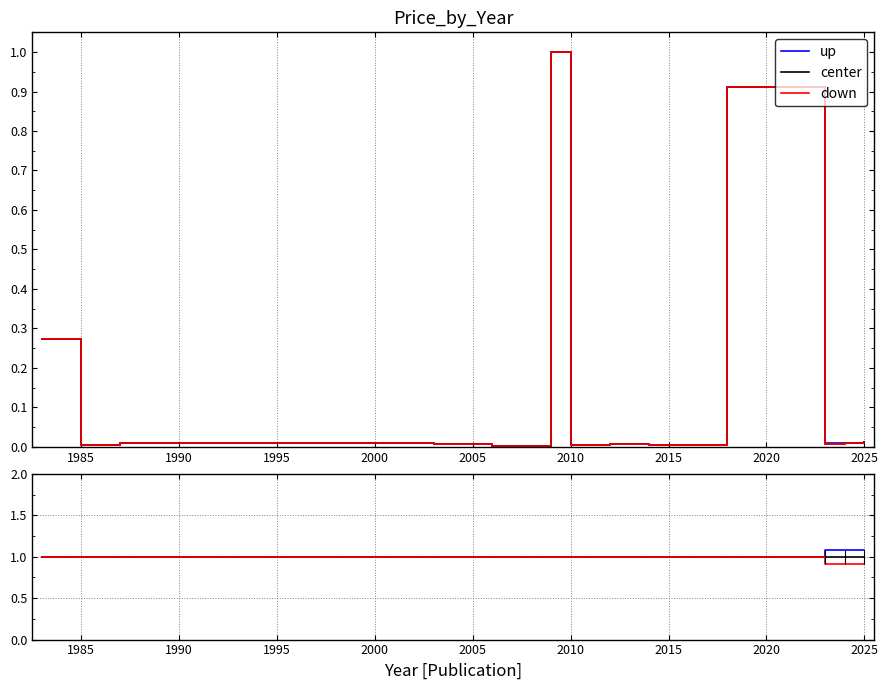

Reading right to left, transcribe all the data shown in this chart.

up: 1.1	1.1	1.1	1.0	1.0	1.0	1.0	1.0	1.0	1.0	1.0	1.0	1.0	1.0
center: 1.0	1.0	1.0	1.0	1.0	1.0	1.0	1.0	1.0	1.0	1.0	1.0	1.0	1.0
down: 0.9	0.9	0.9	1.0	1.0	1.0	1.0	1.0	1.0	1.0	1.0	1.0	1.0	1.0